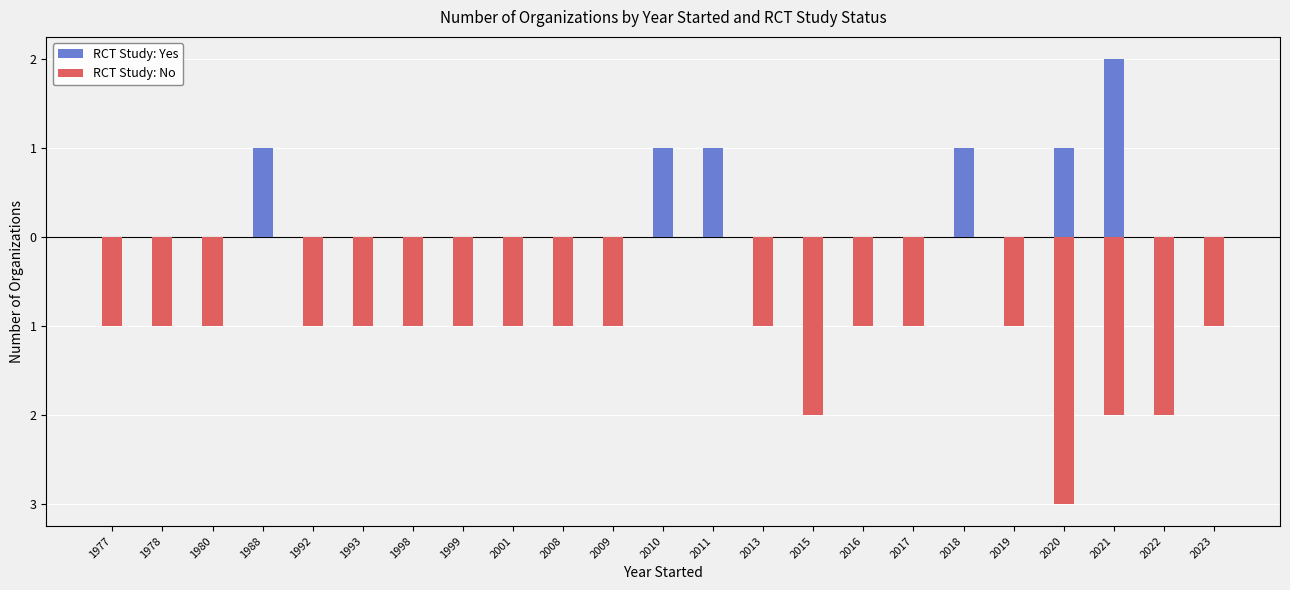

The RCT Study: Yes series shows 1 at 2018. True or false?

False